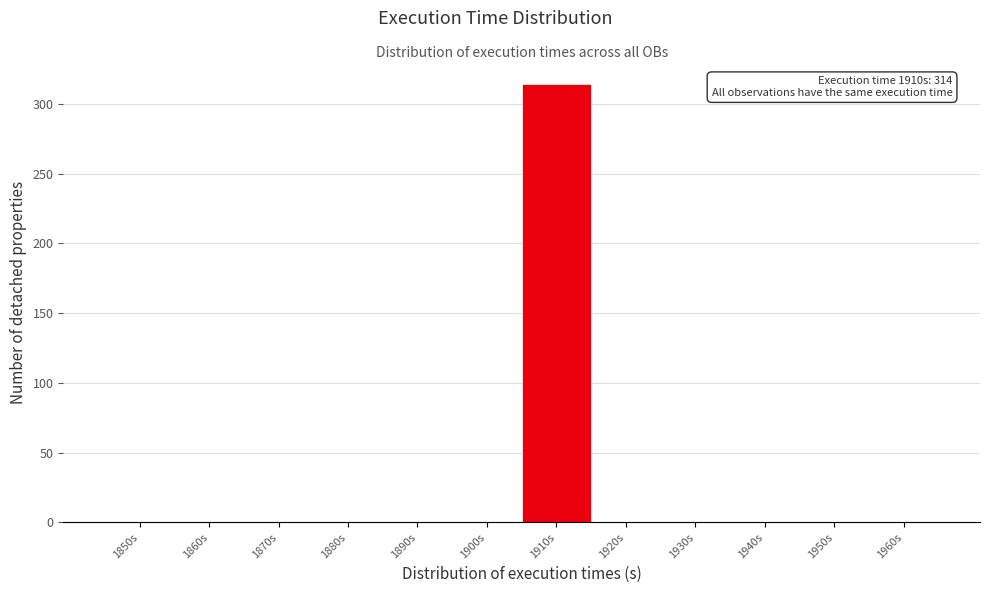

Reading right to left, list all the values displayed in this chart.

1960s=0	1950s=0	1940s=0	1930s=0	1920s=0	1910s=314	1900s=0	1890s=0	1880s=0	1870s=0	1860s=0	1850s=0